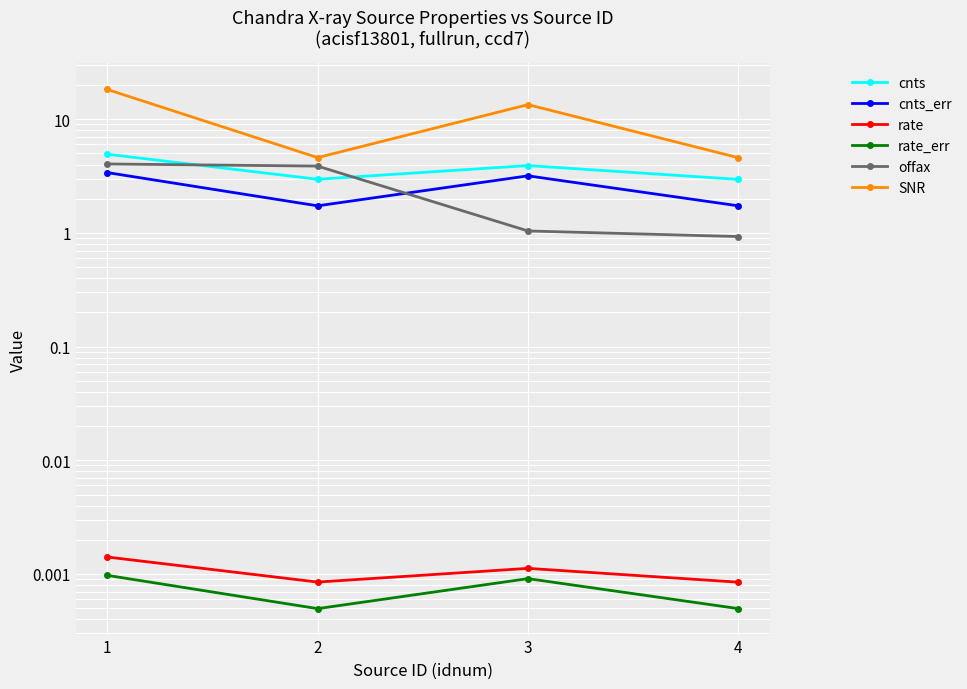

The cnts series shows 3.0 at 4. True or false?

True